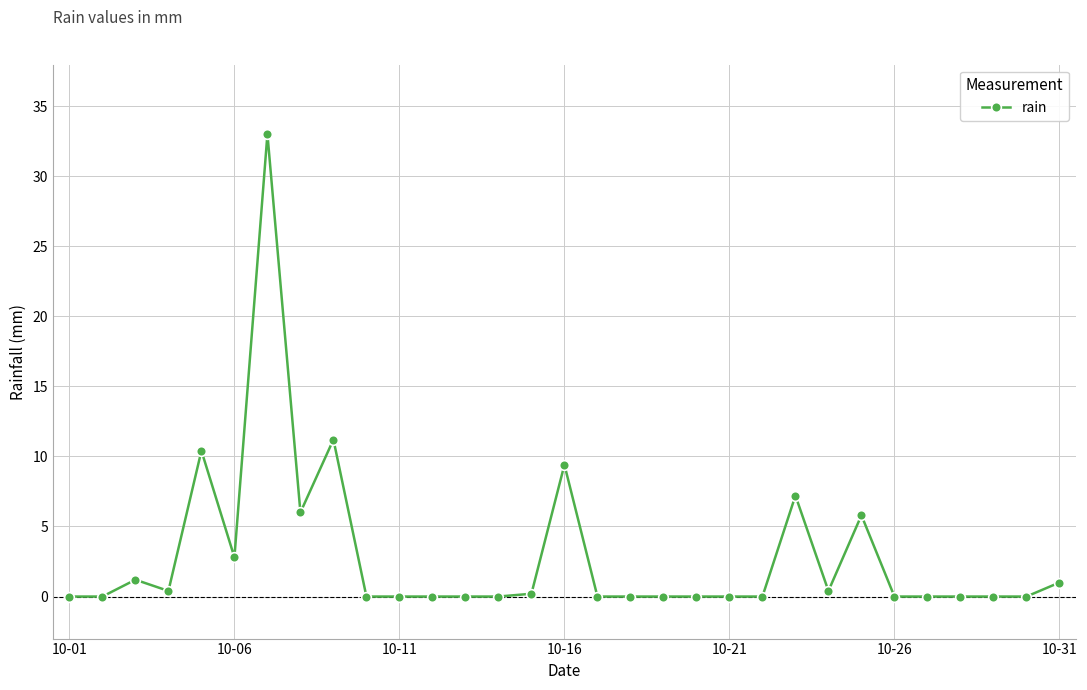

How many distinct data groups are displayed?

1